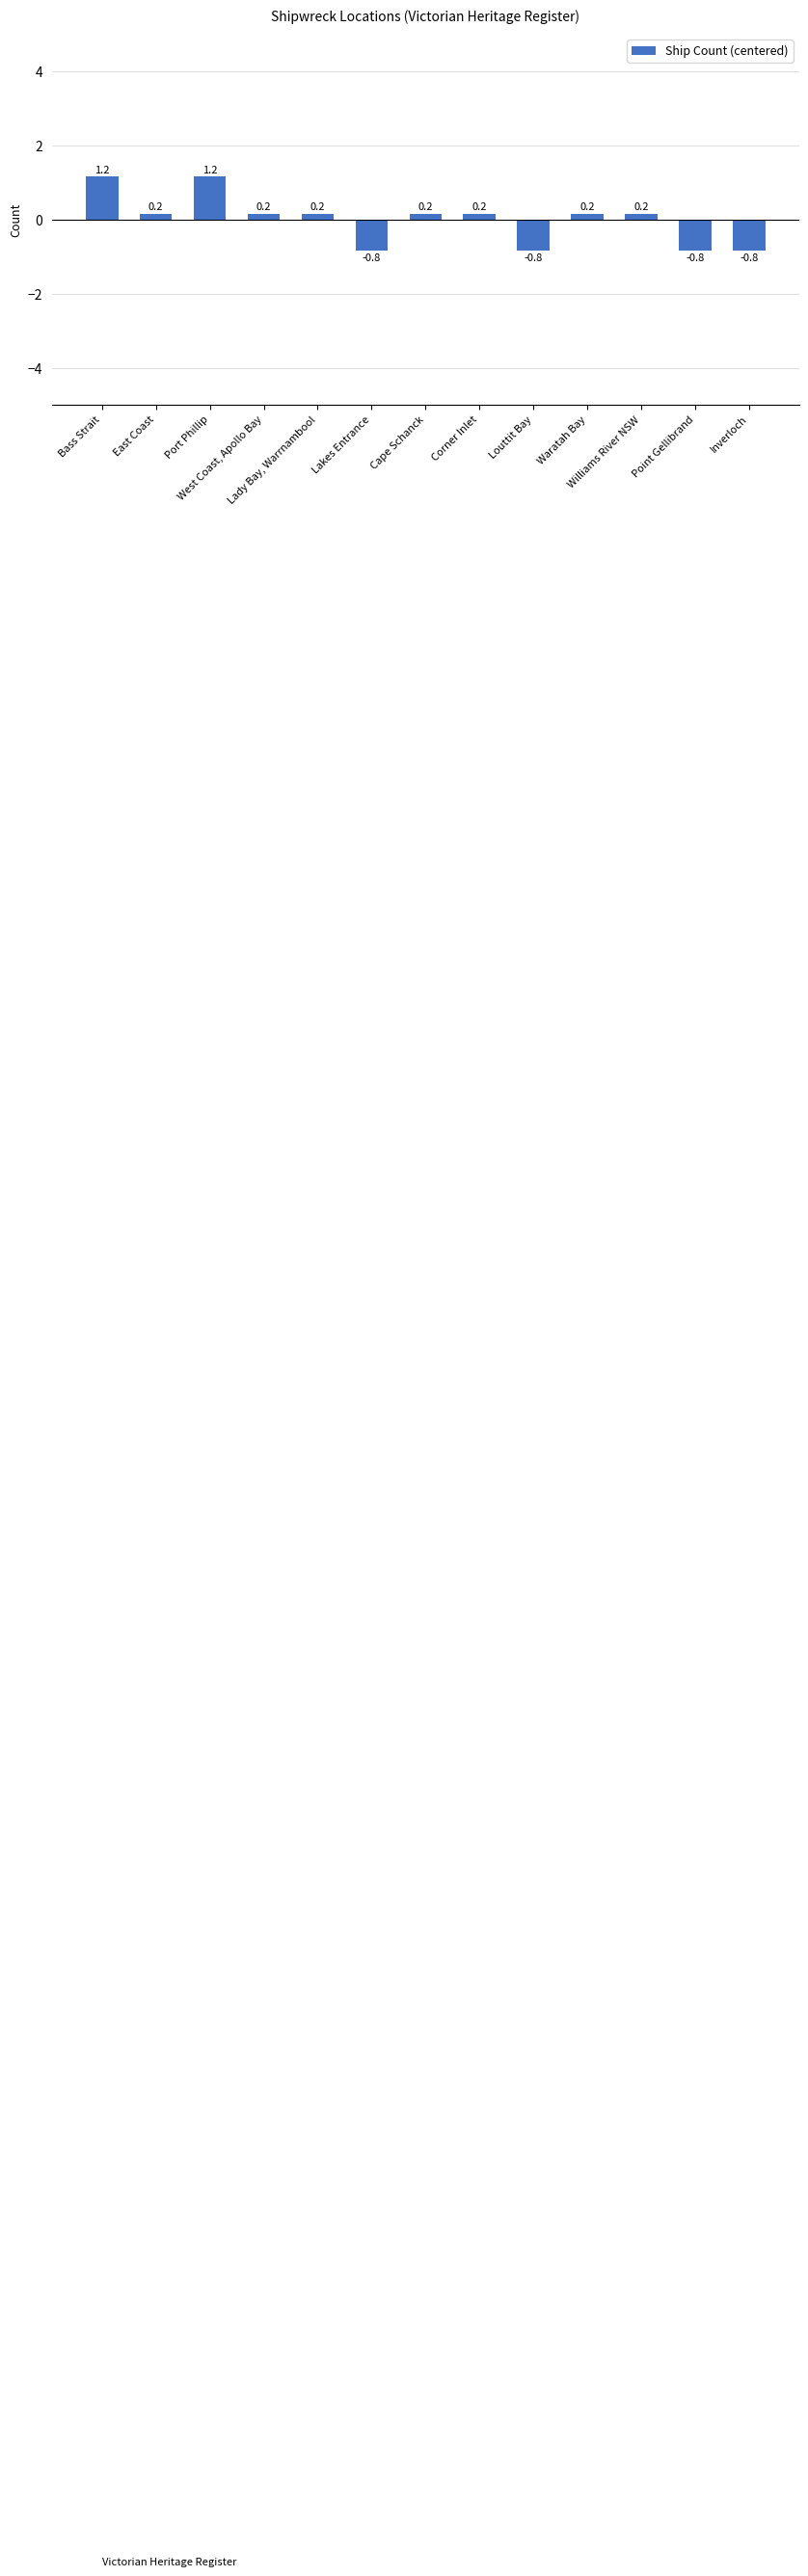

What is the value of the 11th bar from the left?

0.2